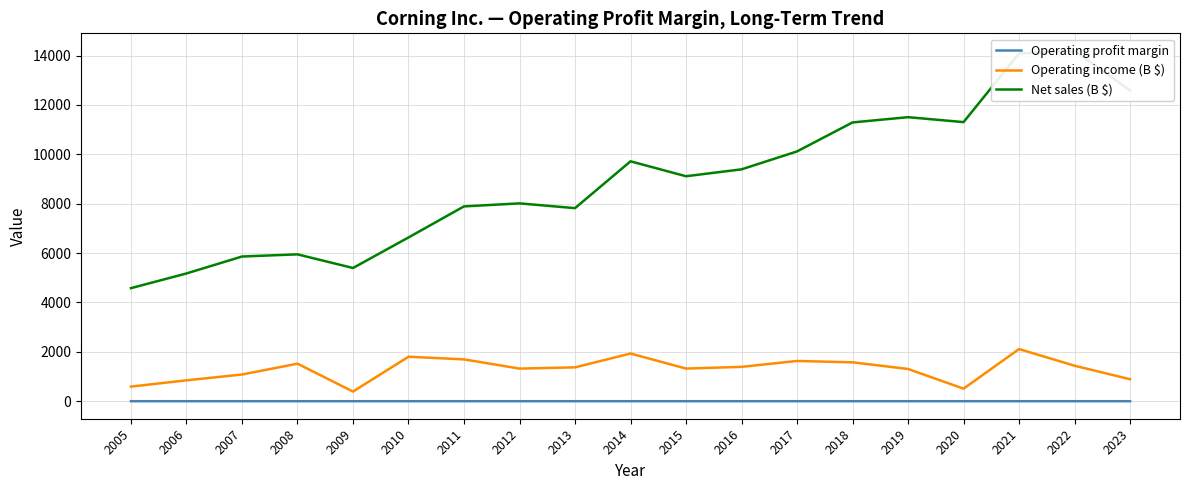

Reading left to right, what are all the values shown in this chart?

Operating profit margin: 0.1	0.2	0.2	0.3	0.1	0.3	0.2	0.2	0.2	0.2	0.1	0.1	0.2	0.1	0.1	0.0	0.1	0.1	0.1
Operating income (B $): 592.0	846.0	1081.0	1520.0	391.0	1801.0	1694.0	1321.0	1371.0	1931.0	1322.0	1391.0	1630.0	1575.0	1306.0	509.0	2112.0	1438.0	890.0
Net sales (B $): 4579.0	5174.0	5860.0	5948.0	5395.0	6632.0	7890.0	8012.0	7819.0	9715.0	9111.0	9390.0	10116.0	11290.0	11503.0	11303.0	14082.0	14189.0	12588.0